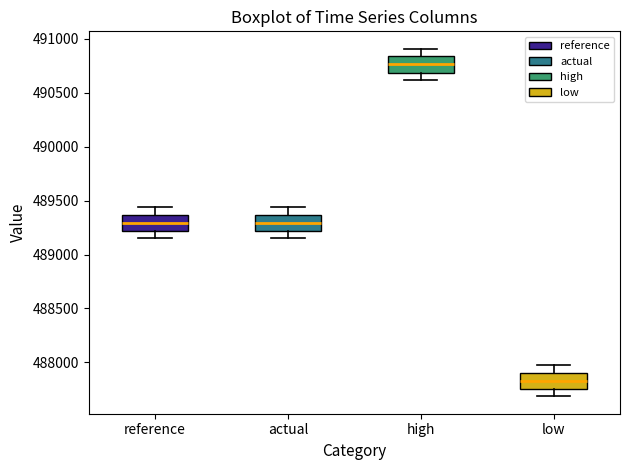

Where does the upper whisker of the box for high end on the y-axis? The values are not printed on the chart, so give them approximately, as read against the axis.

490900